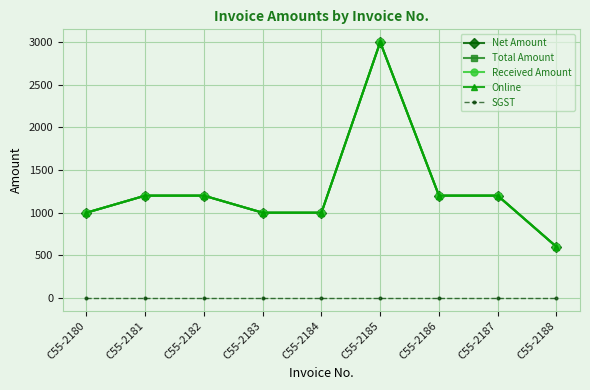

Does the chart have visible grid lines?

Yes